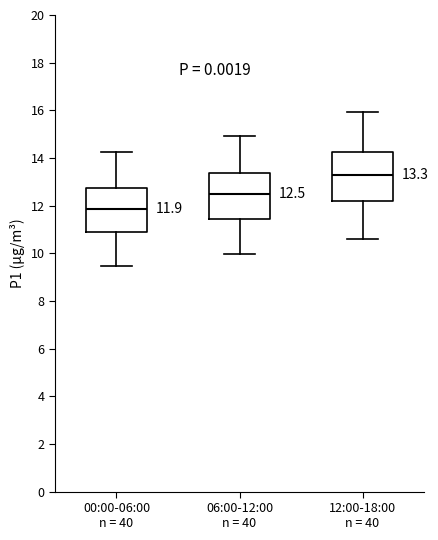

Which box has the highest median line?

12:00-18:00 n = 40